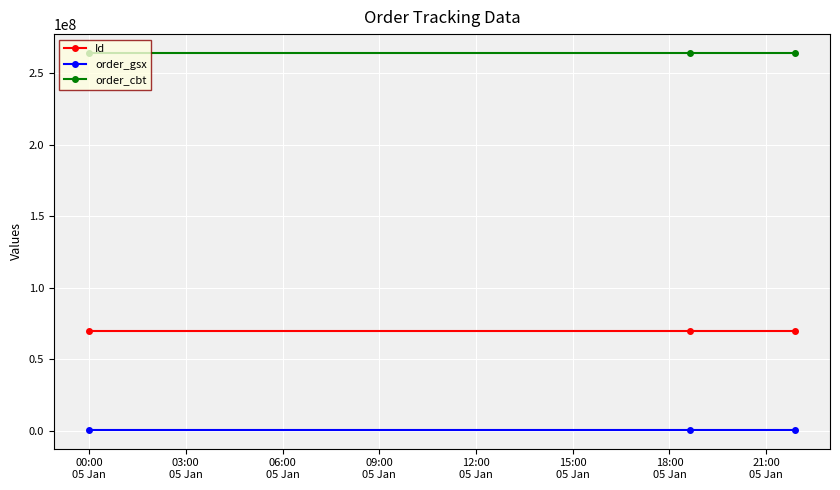

What is the lowest value of the Id series?

69857829